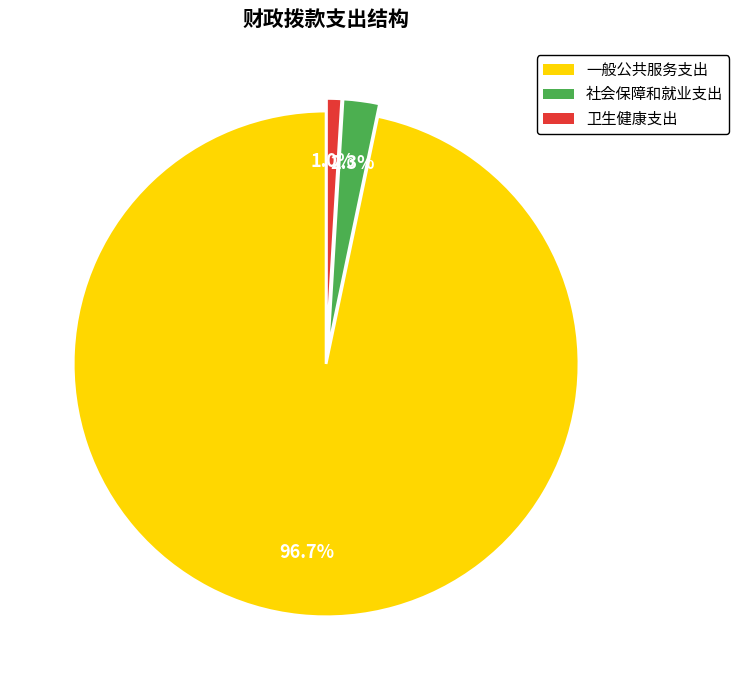

Does 一般公共服务支出 account for over 50% of the chart?

Yes